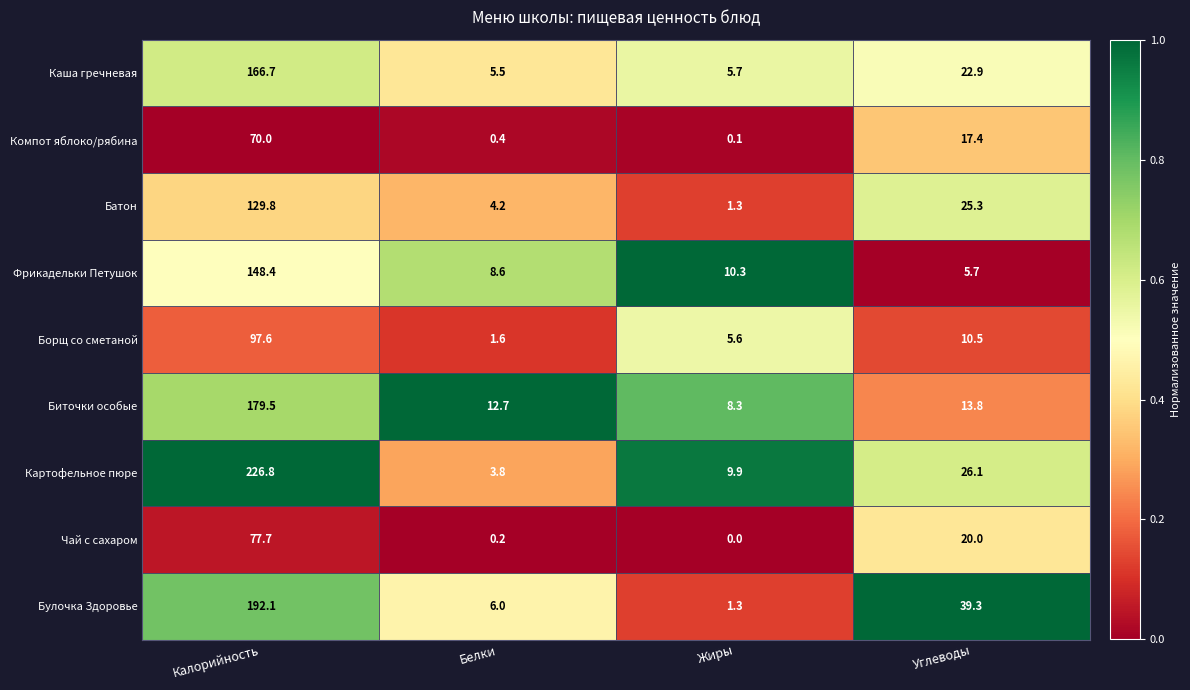

At how many categories does at least one series exceed 0?

4